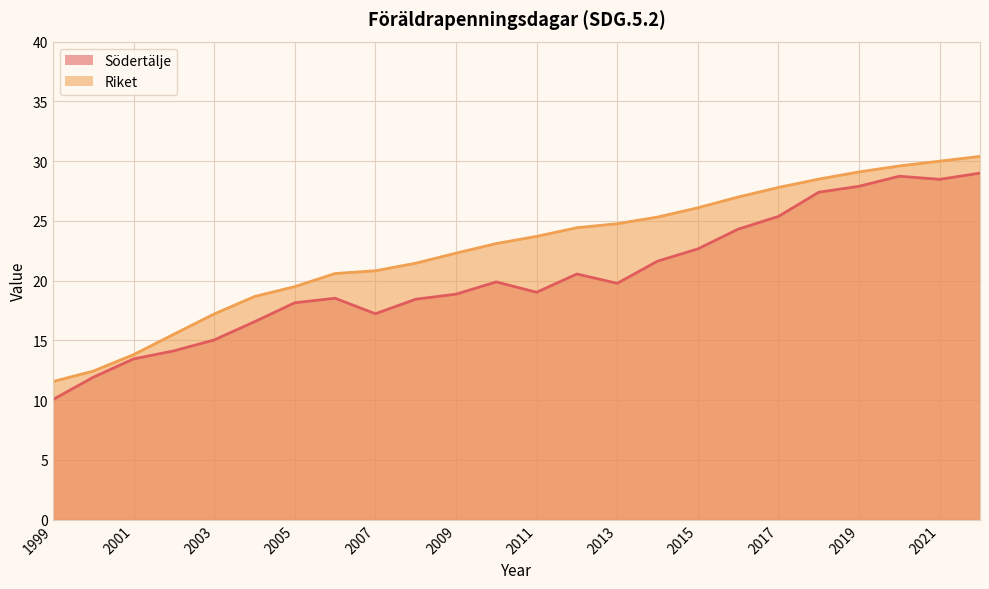

True or false: Södertälje has a value of 8.8 at 2001.

False